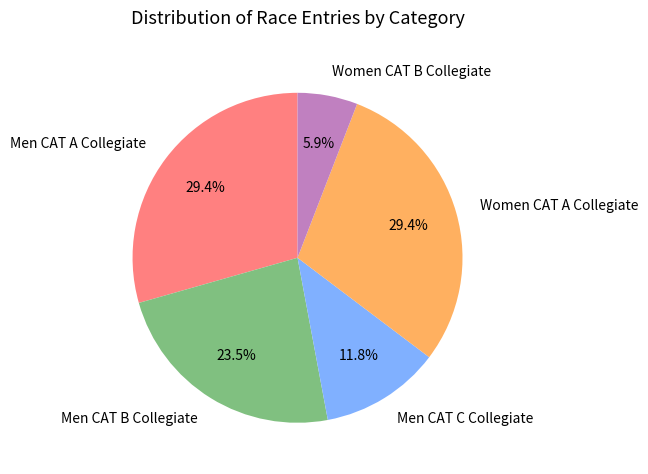

To the nearest percent, what is the average slice percentage?

20%